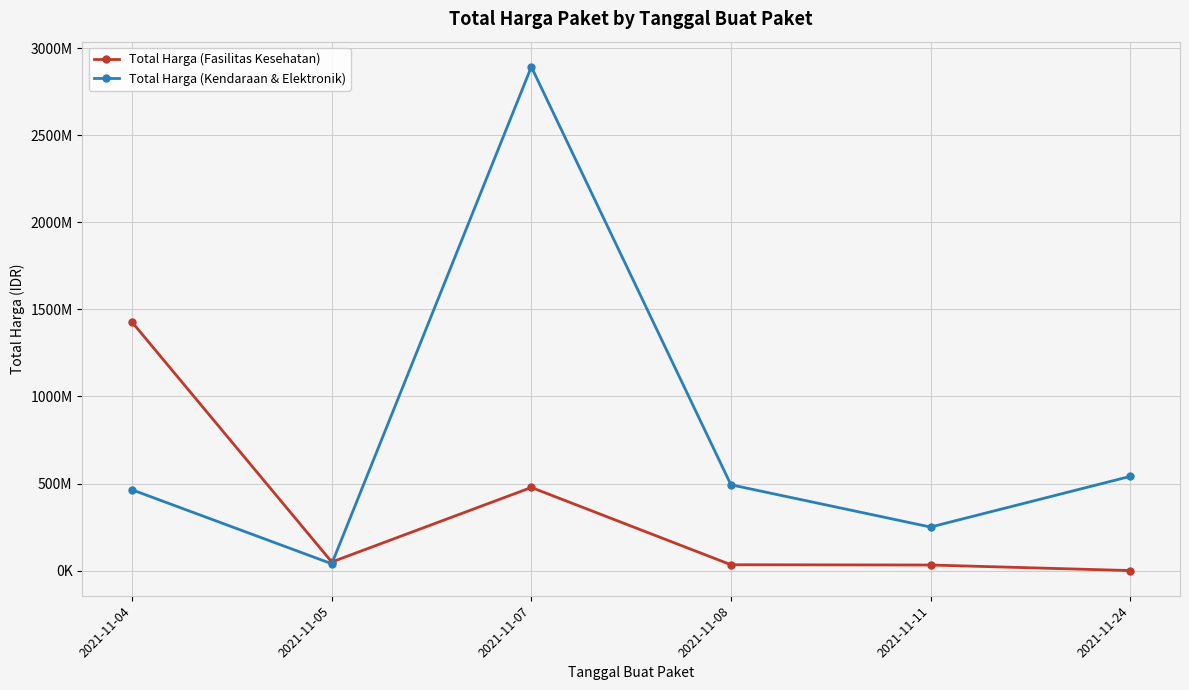

What are all the series names shown in the legend?

Total Harga (Fasilitas Kesehatan), Total Harga (Kendaraan & Elektronik)